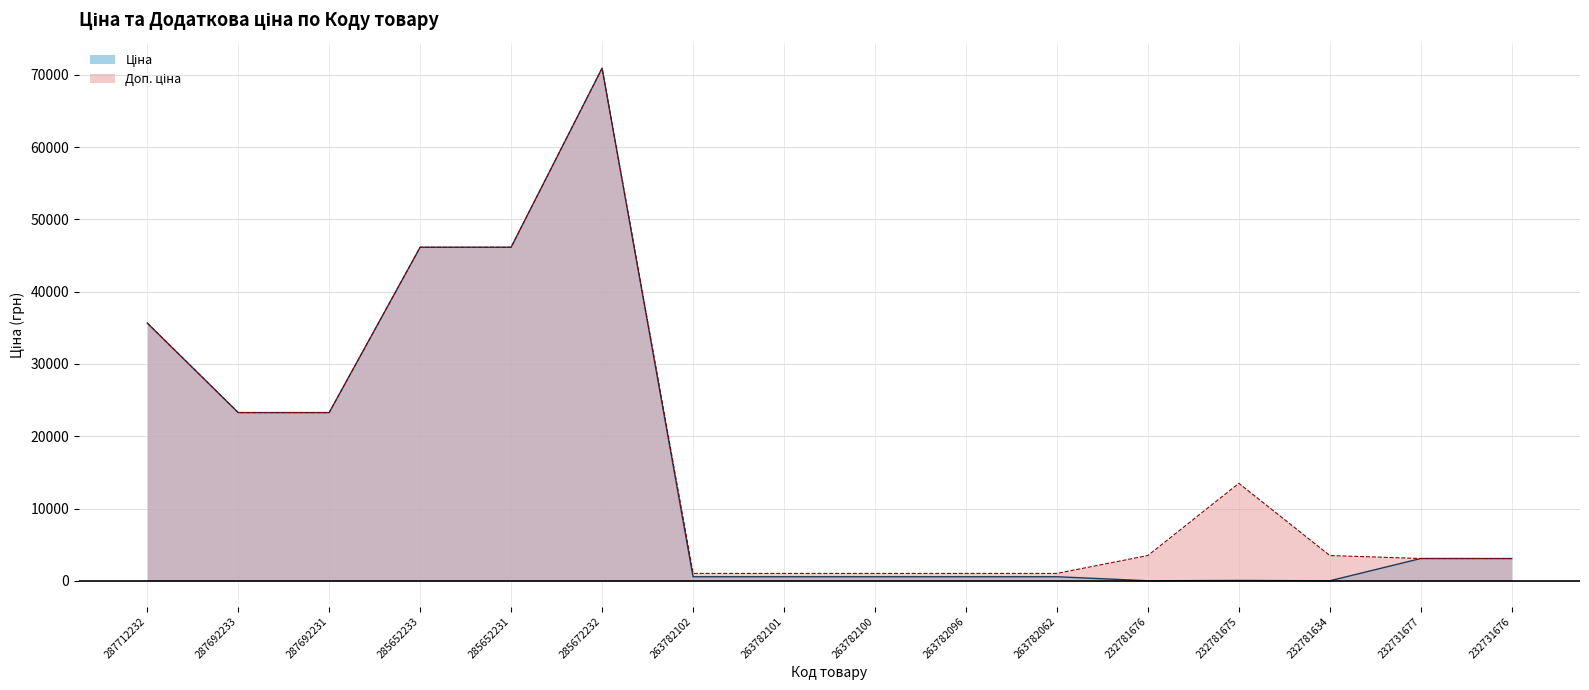

True or false: Ціна and Доп. ціна cross at least once.

True